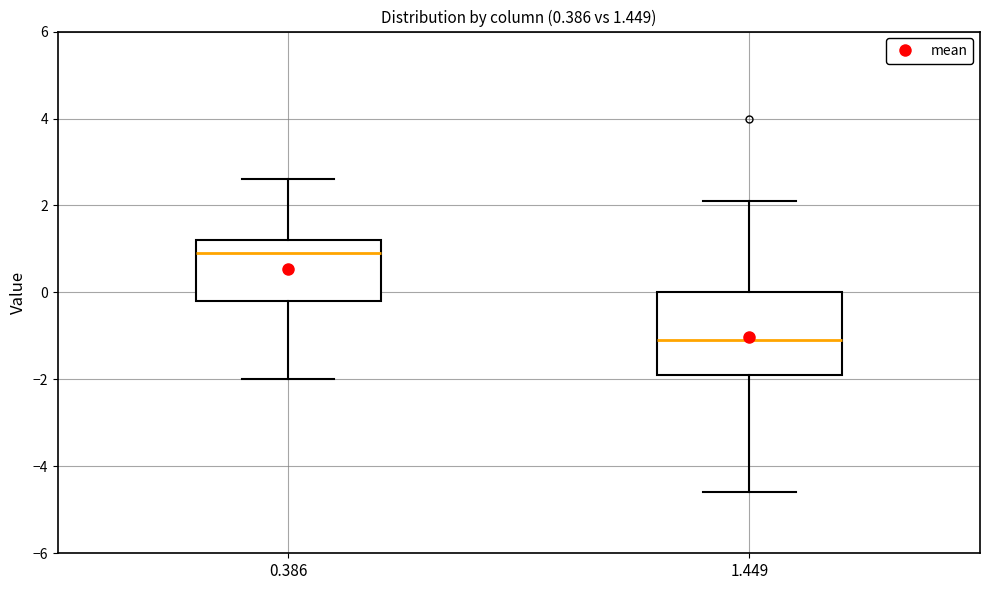

Which box's median line is the highest?

0.386